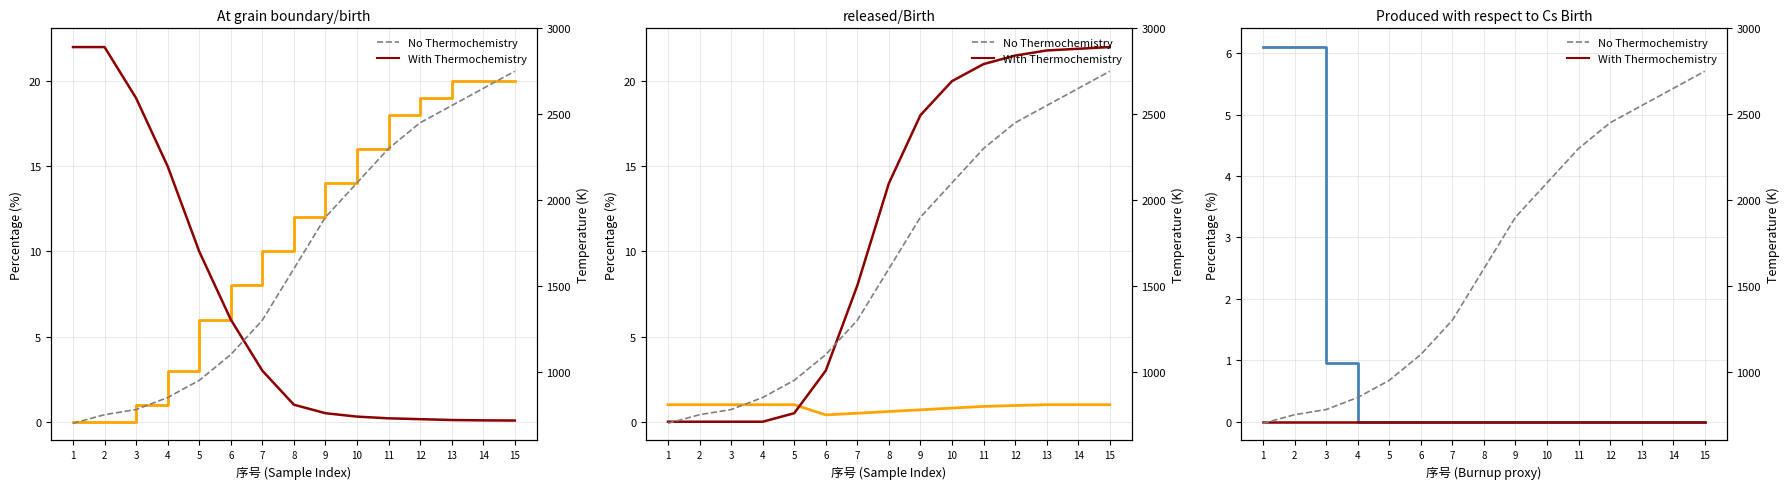

What is the difference between the maximum and minimum values in the Temperature series?

2050.0